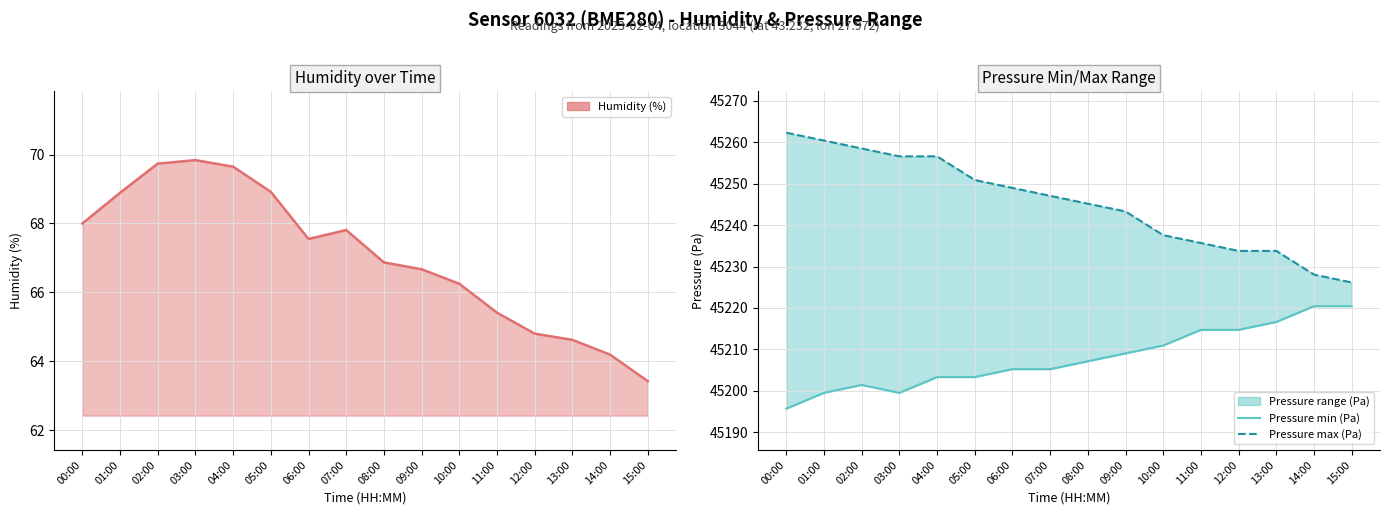

In Pressure min (Pa), how many points are higher than both neighbors (excluding endpoints)?

1